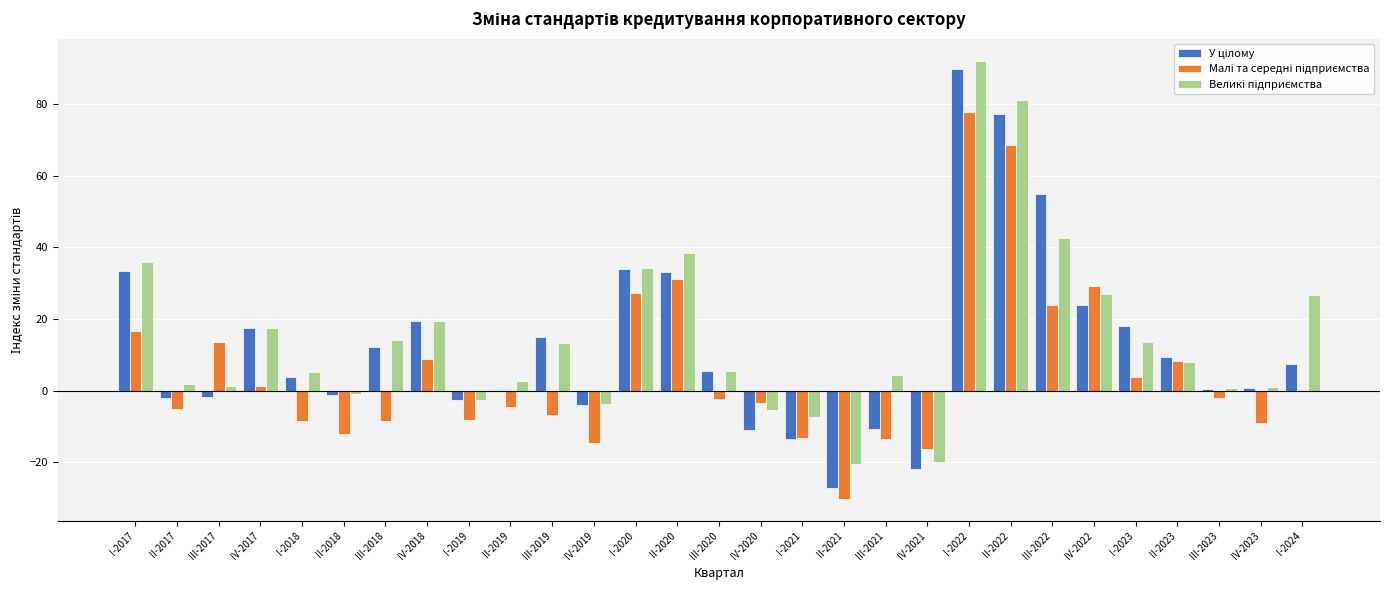

What is the total value across all series at III-2021?

-19.9